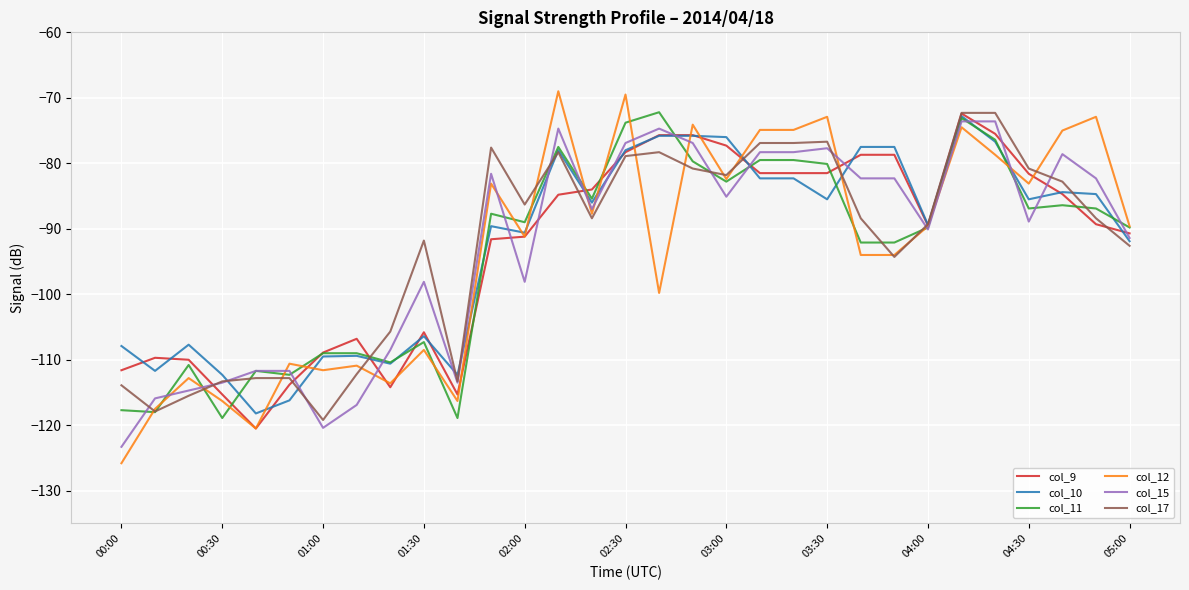

True or false: col_9 has more than 2 points higher than both neighbors.

True